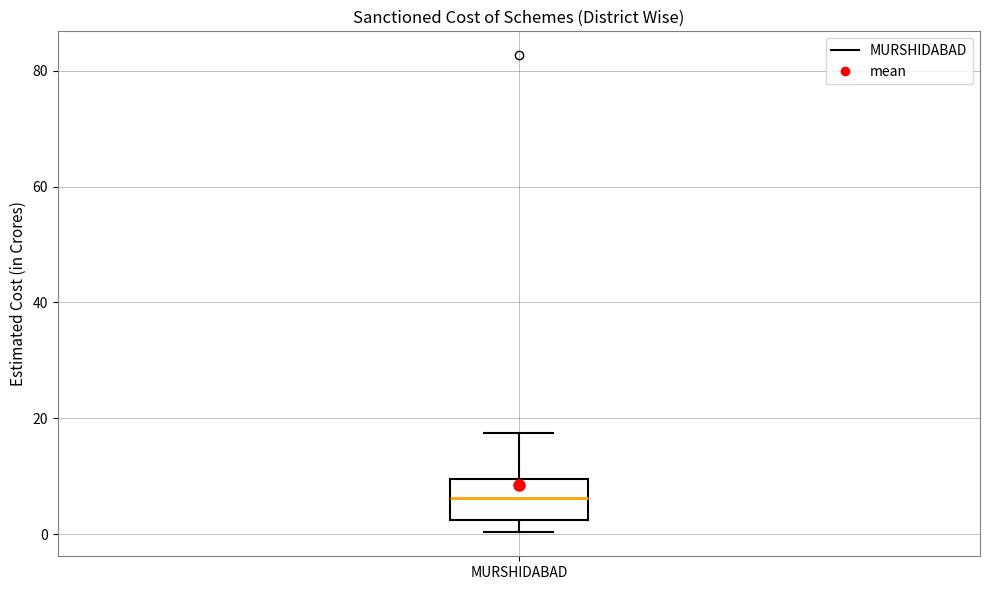

Where does the median line of the box for MURSHIDABAD sit on the y-axis? The values are not printed on the chart, so give them approximately, as read against the axis.

6